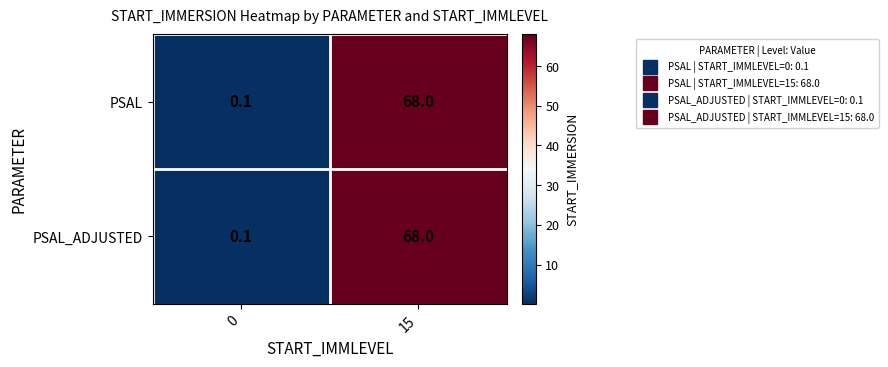

Reading left to right, what are all the values shown in this chart?

PSAL: 0.1	68.0
PSAL_ADJUSTED: 0.1	68.0